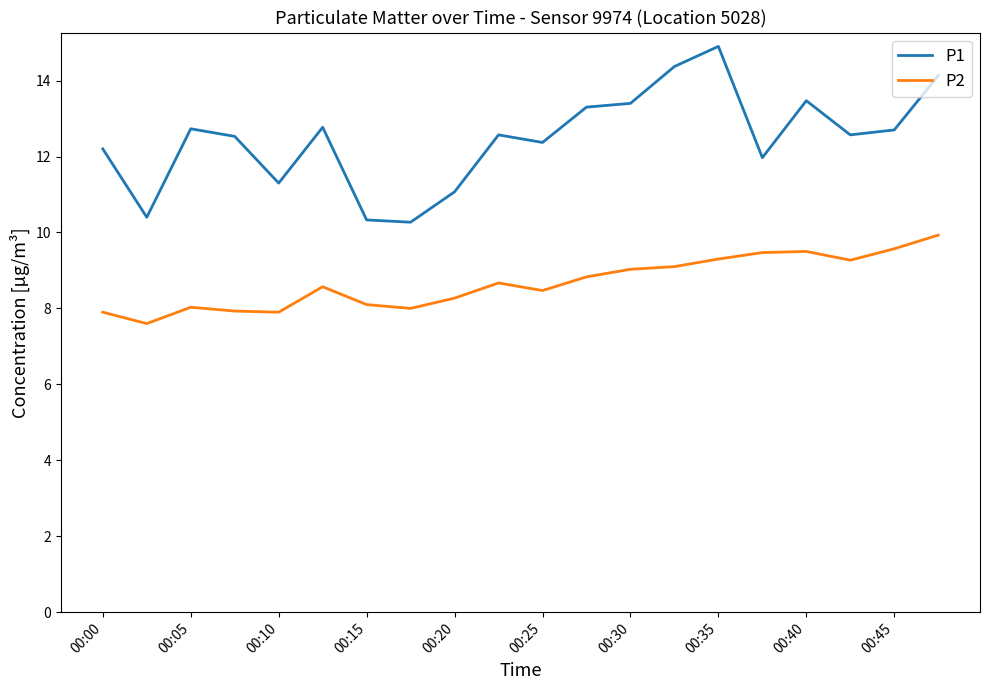

What is the sum of all P2 values?

173.4